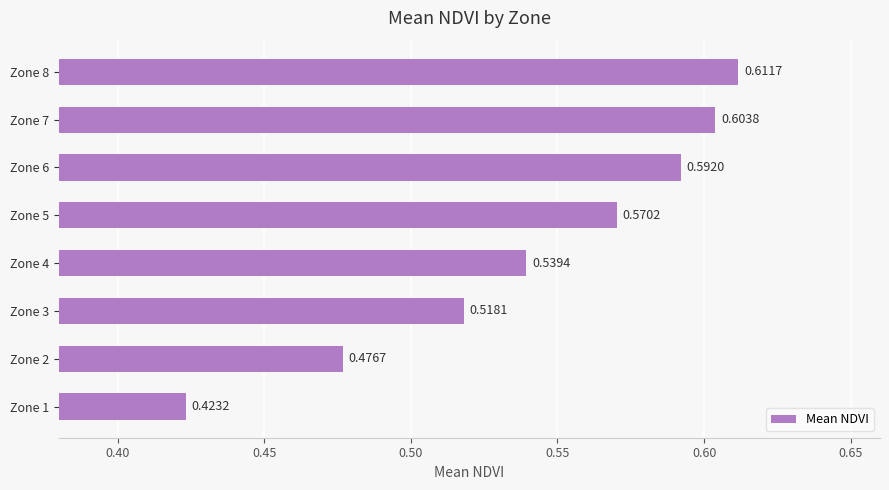

What is the change in value from Zone 1 to Zone 8?

+0.2